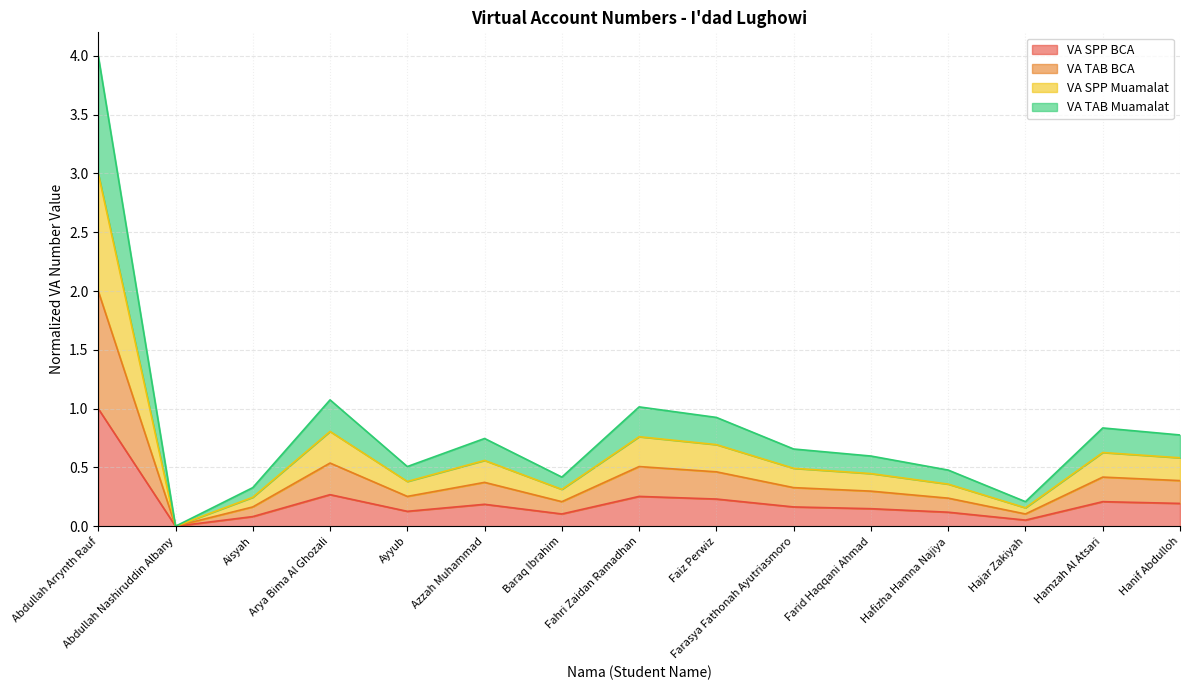

Reading right to left, extract all data points from this chart.

VA SPP BCA: 0.2	0.2	0.1	0.1	0.1	0.2	0.2	0.3	0.1	0.2	0.1	0.3	0.1	0.0	1.0
VA TAB BCA: 0.4	0.4	0.1	0.2	0.3	0.3	0.5	0.5	0.2	0.4	0.3	0.5	0.2	0.0	2.0
VA SPP Muamalat: 0.6	0.6	0.2	0.4	0.4	0.5	0.7	0.8	0.3	0.6	0.4	0.8	0.2	0.0	3.0
VA TAB Muamalat: 0.8	0.8	0.2	0.5	0.6	0.7	0.9	1.0	0.4	0.7	0.5	1.1	0.3	0.0	4.0